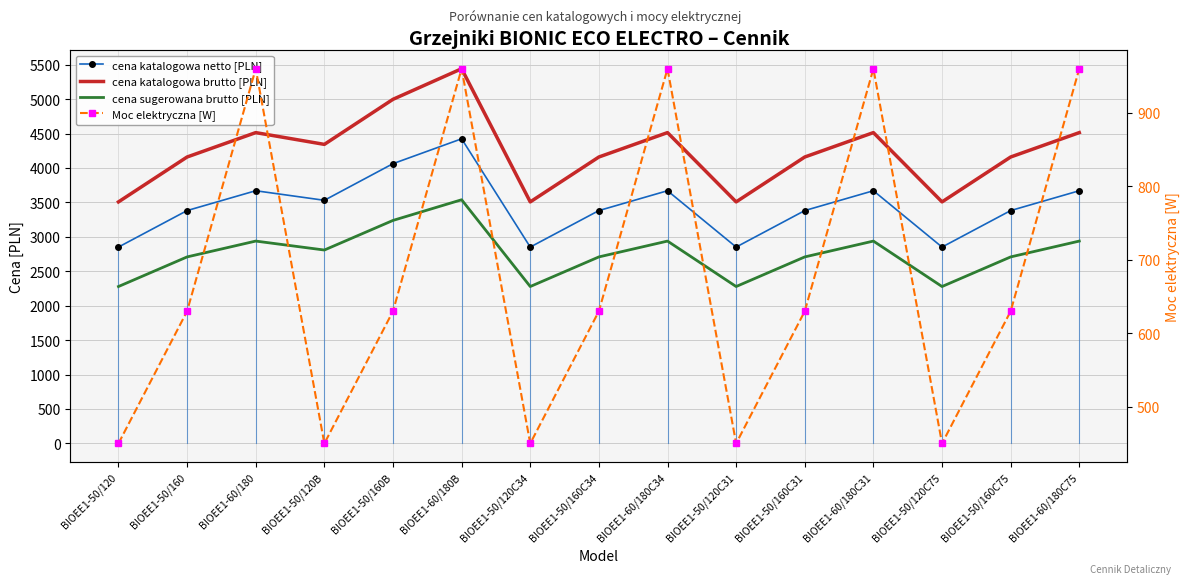

What is the sum of the cena sugerowana brutto [PLN] values at BIOEE1-60/180C34 and BIOEE1-50/160C75?

5648.0